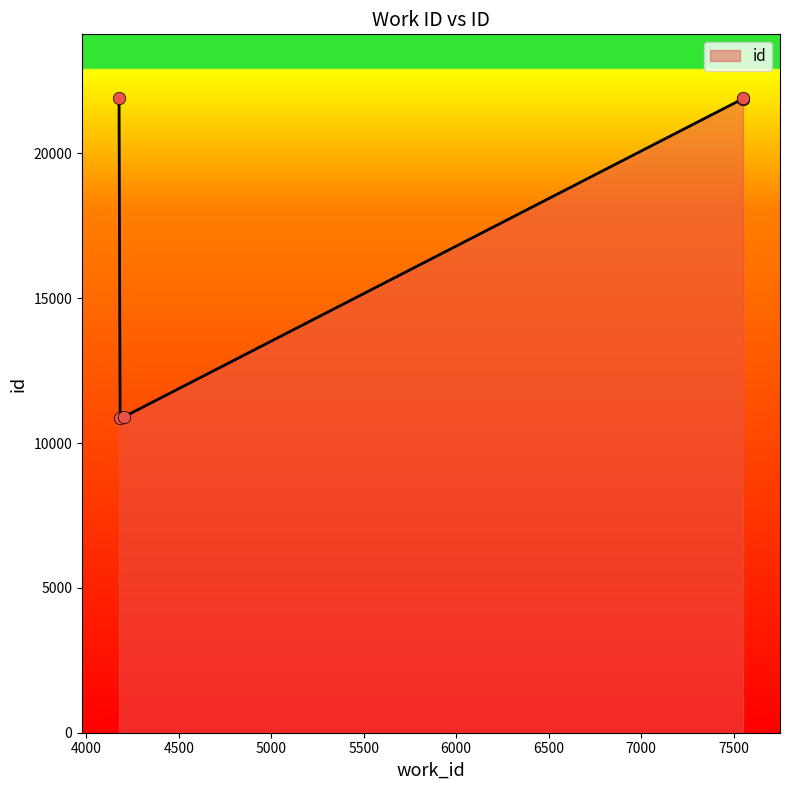

Approximately how many times larger is the value at 7551 compared to 4177?

1.0